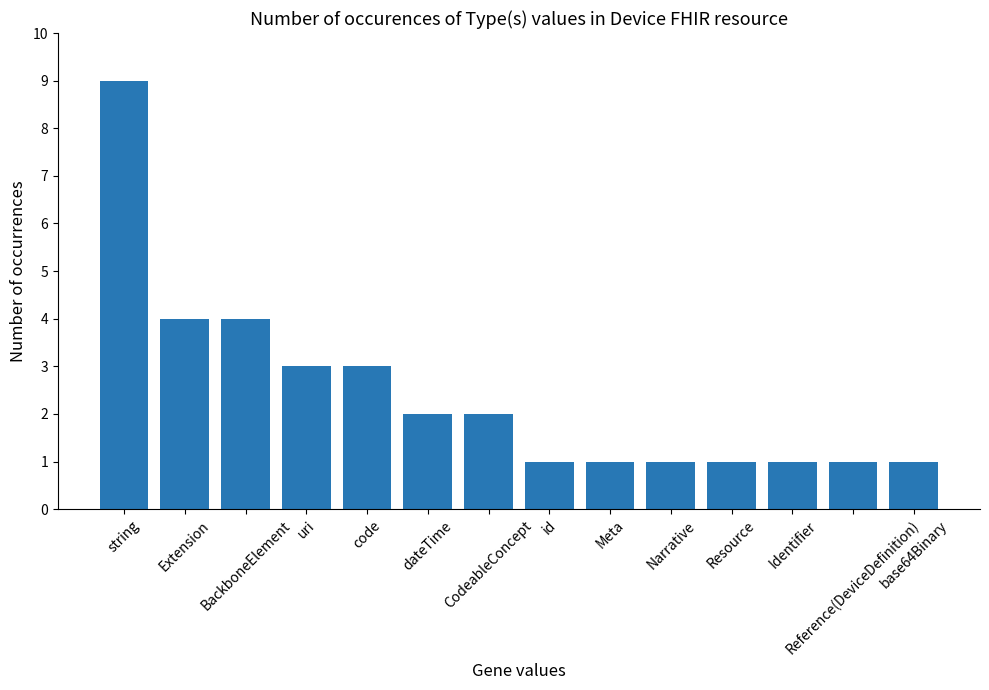

Reading right to left, list all the values displayed in this chart.

base64Binary=1	Reference(DeviceDefinition)=1	Identifier=1	Resource=1	Narrative=1	Meta=1	id=1	CodeableConcept=2	dateTime=2	code=3	uri=3	BackboneElement=4	Extension=4	string=9